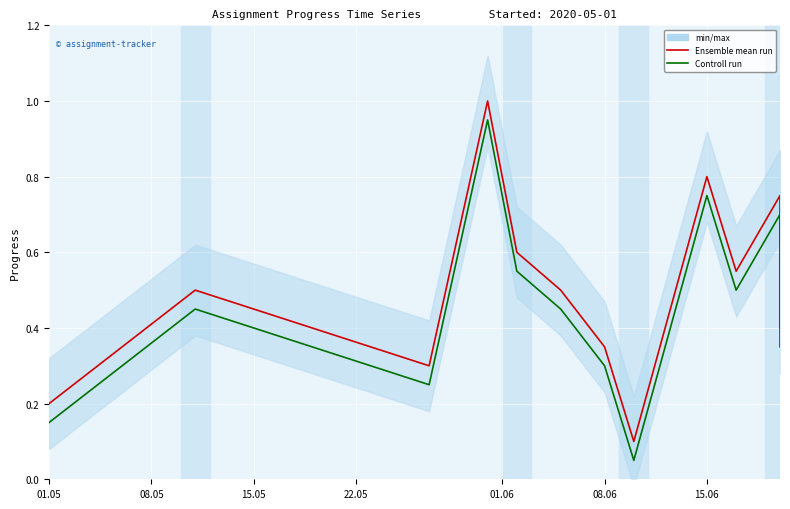

What is the value of the Controll run point at the 8th from the left?

0.1